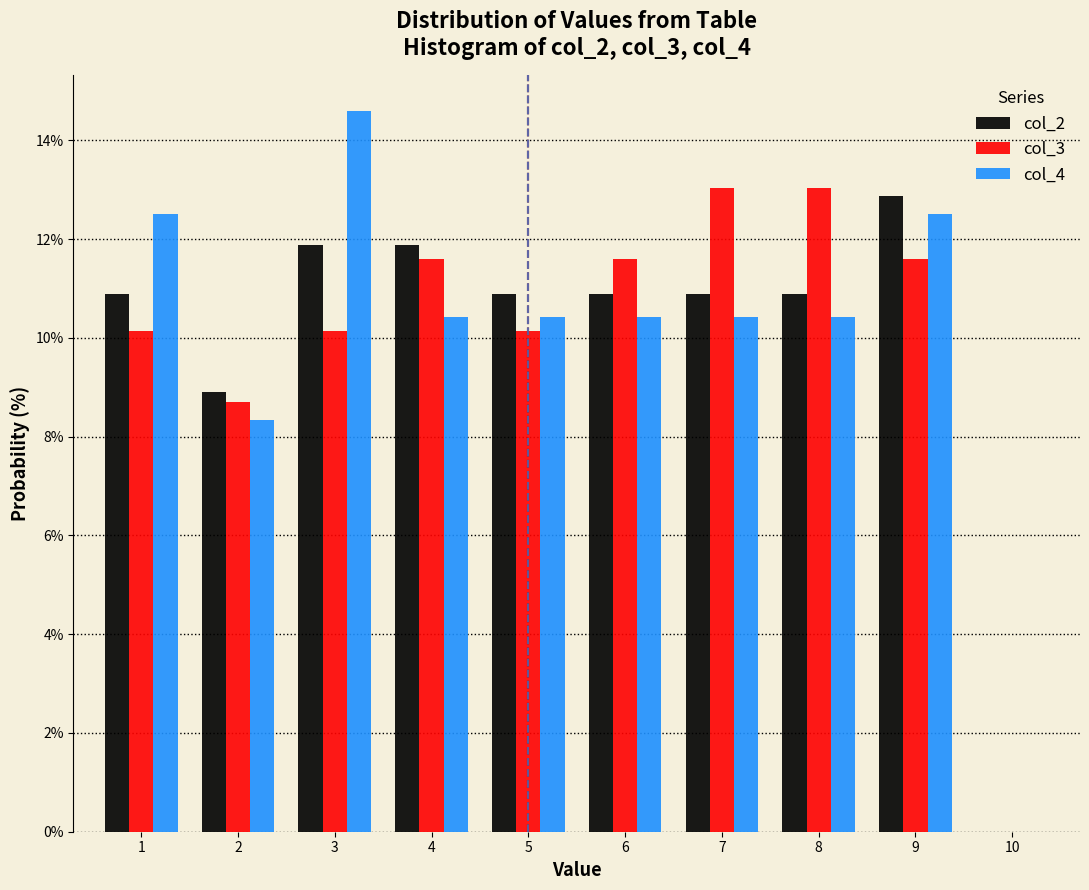

What is the height of the col_4 bar covering 1.5 to 2.5 on the x-axis? The values are not printed on the chart, so give them approximately, as read against the axis.

8.4